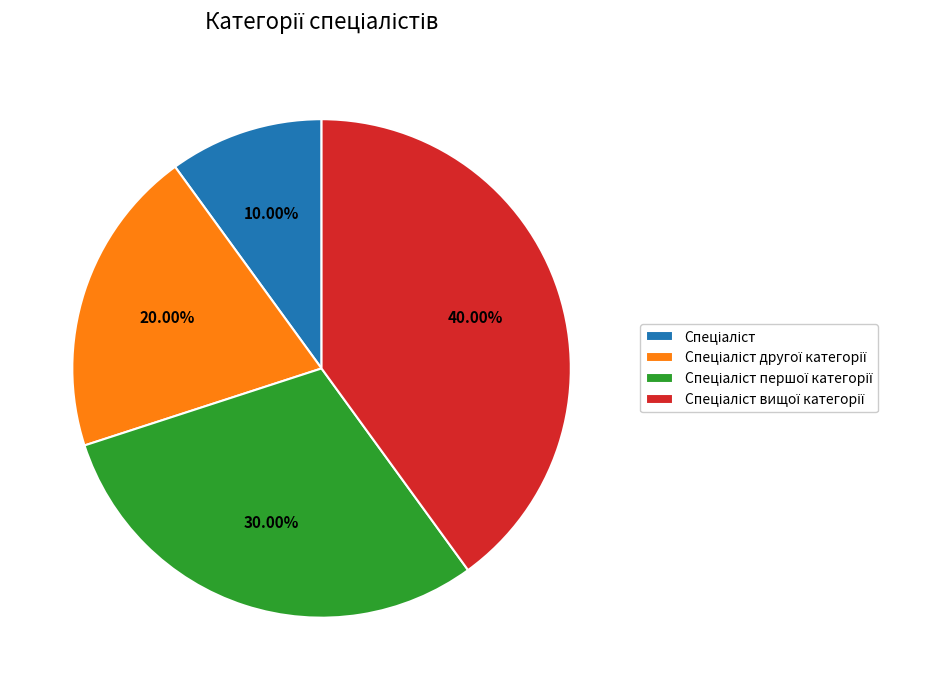

Does any single category account for the majority?

No